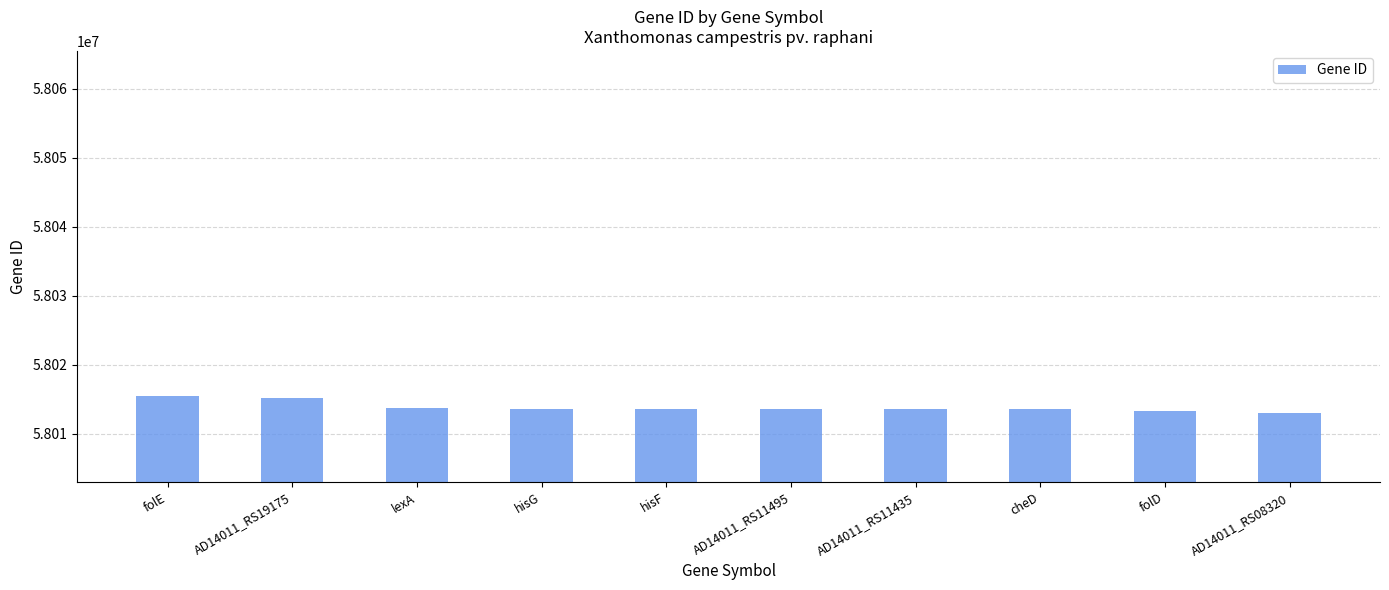

Where does the data first go above 58013638?

folE